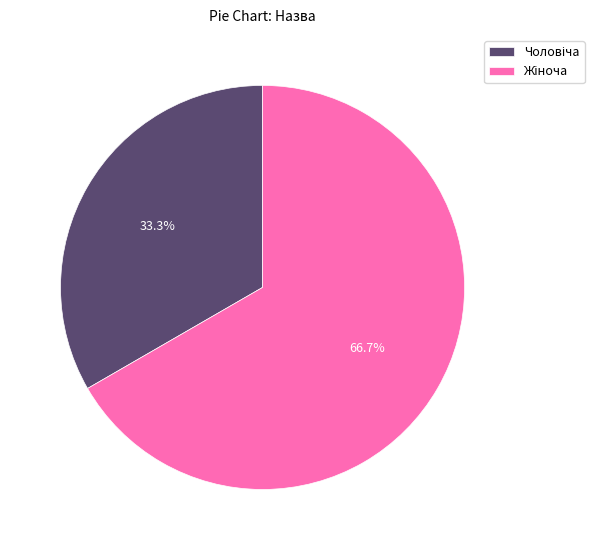

True or false: Чоловіча accounts for 28% of the total.

False